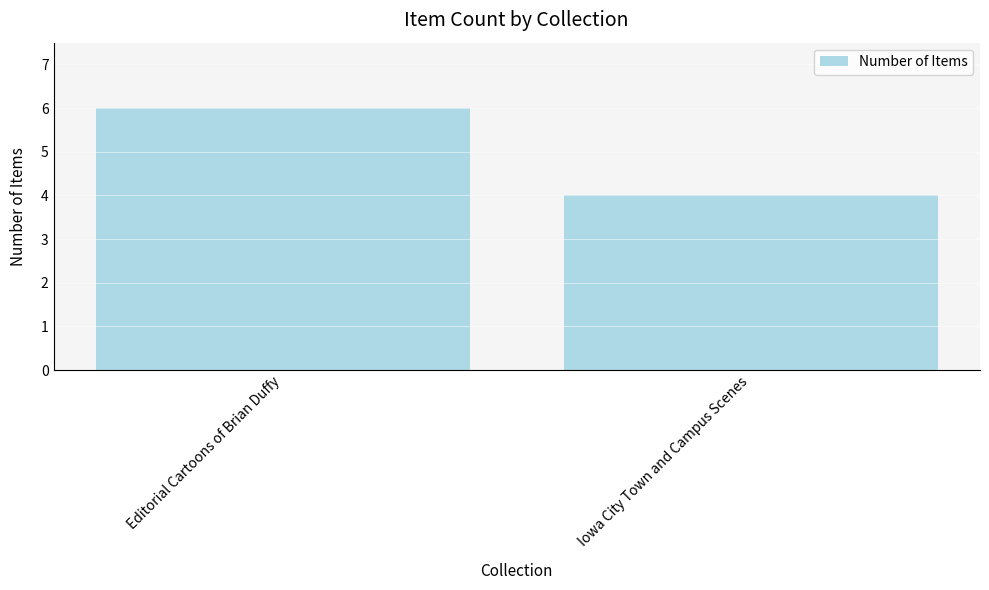

What is the average value?

5